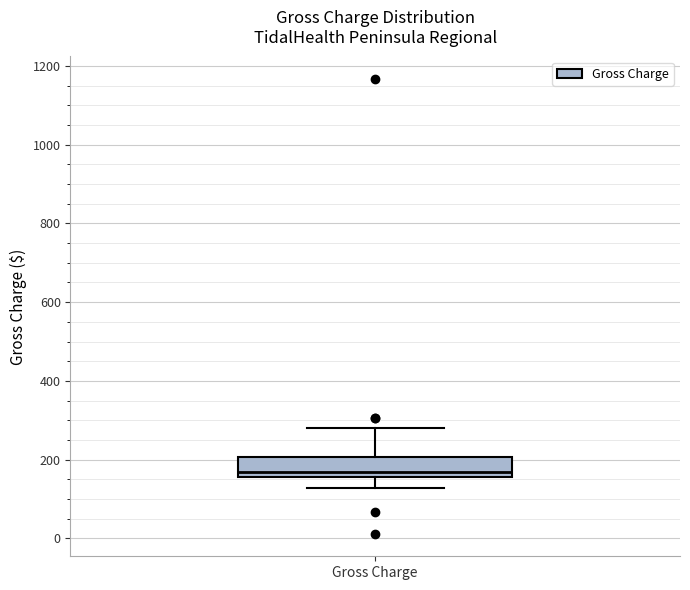

Transcribe this box plot: give where the median line is, the range the box spans, and where the two whiskers end, as read against the y-axis. The values are not printed on the chart, so give them approximately, as read against the axis.

median 160 (just above the box's lower edge), box 160 to 200, whiskers 120 to 280